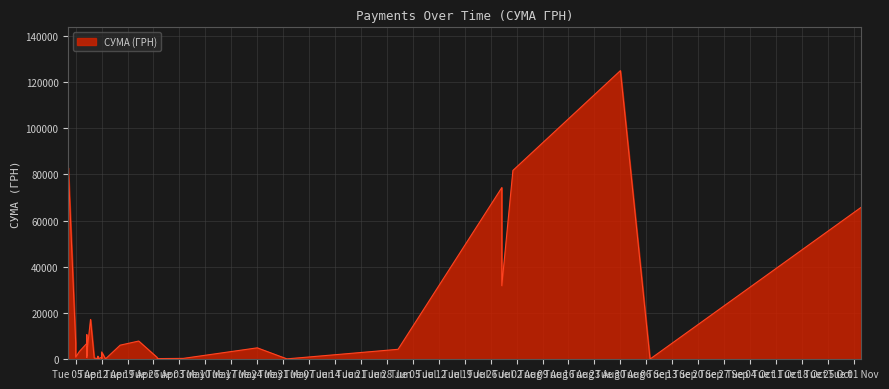

What is the difference between the values at 08.04.2016 and 05.04.2016?

1743.1